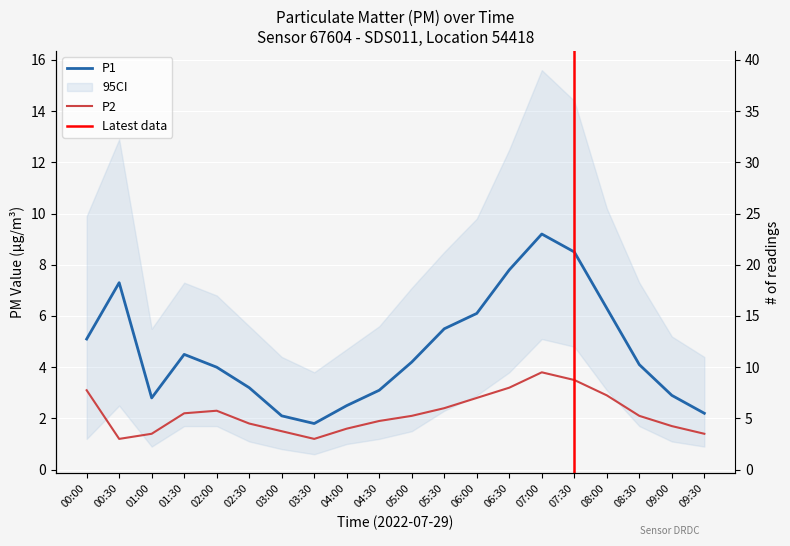

What is the difference between the P2 values at 09:00 and 04:30?

0.2